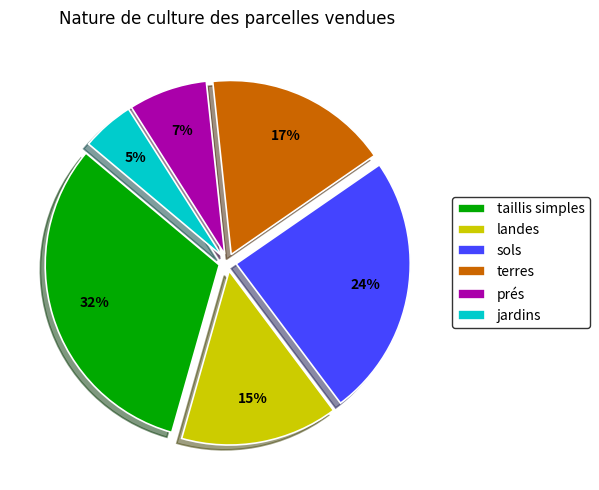

How many segments does this pie chart have?

6